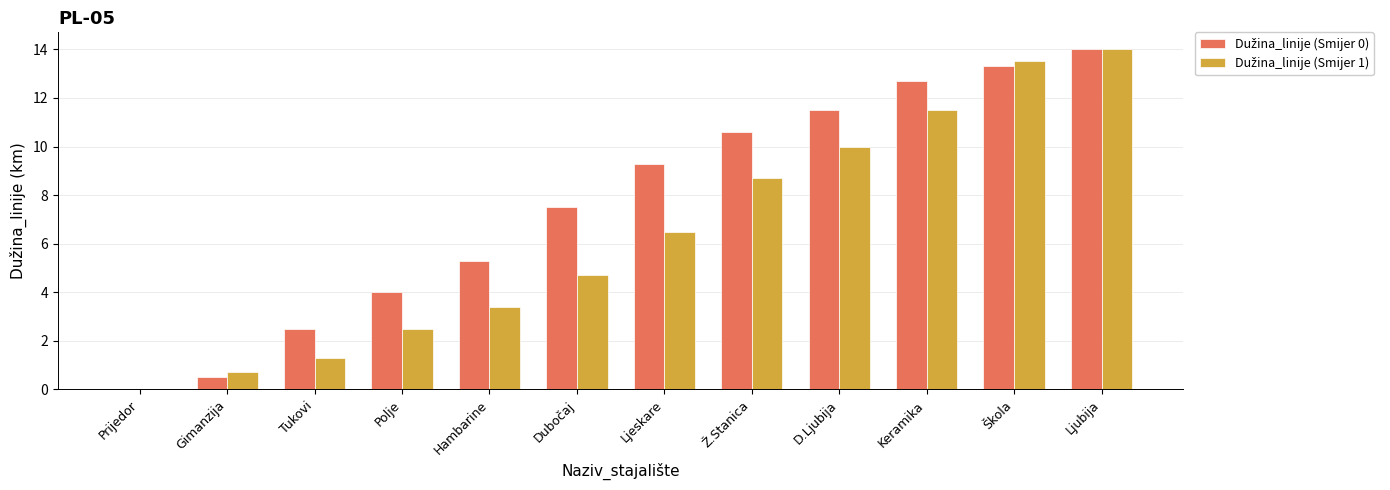

At which category is the sum across all series the highest?

Ljubija